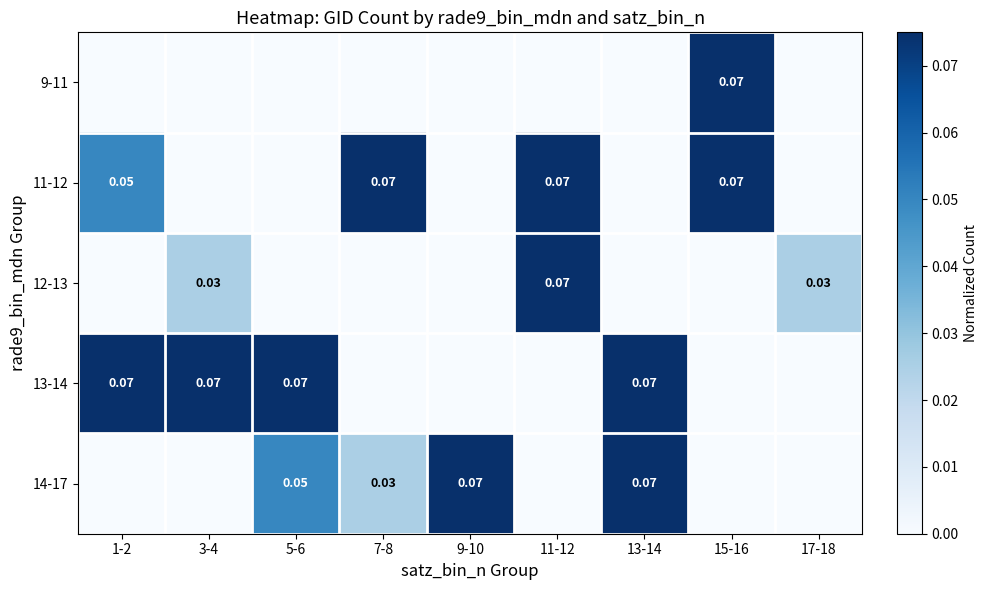

At which category is the sum across all series the highest?

11-12